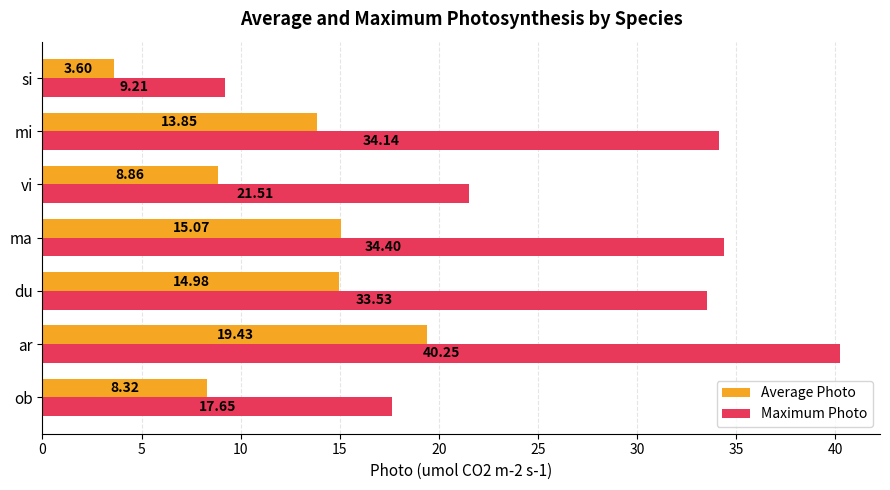

Is the value of Average Photo at ob greater than the value of Maximum Photo at mi?

No